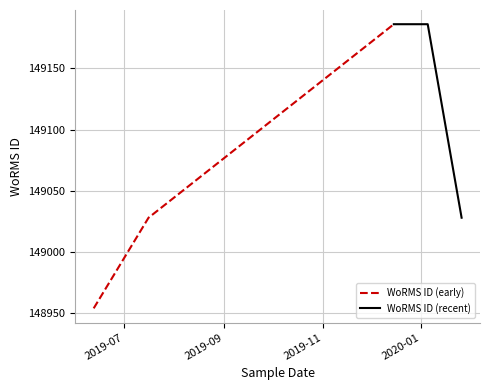

Does the chart display data point markers on the line(s)?

No